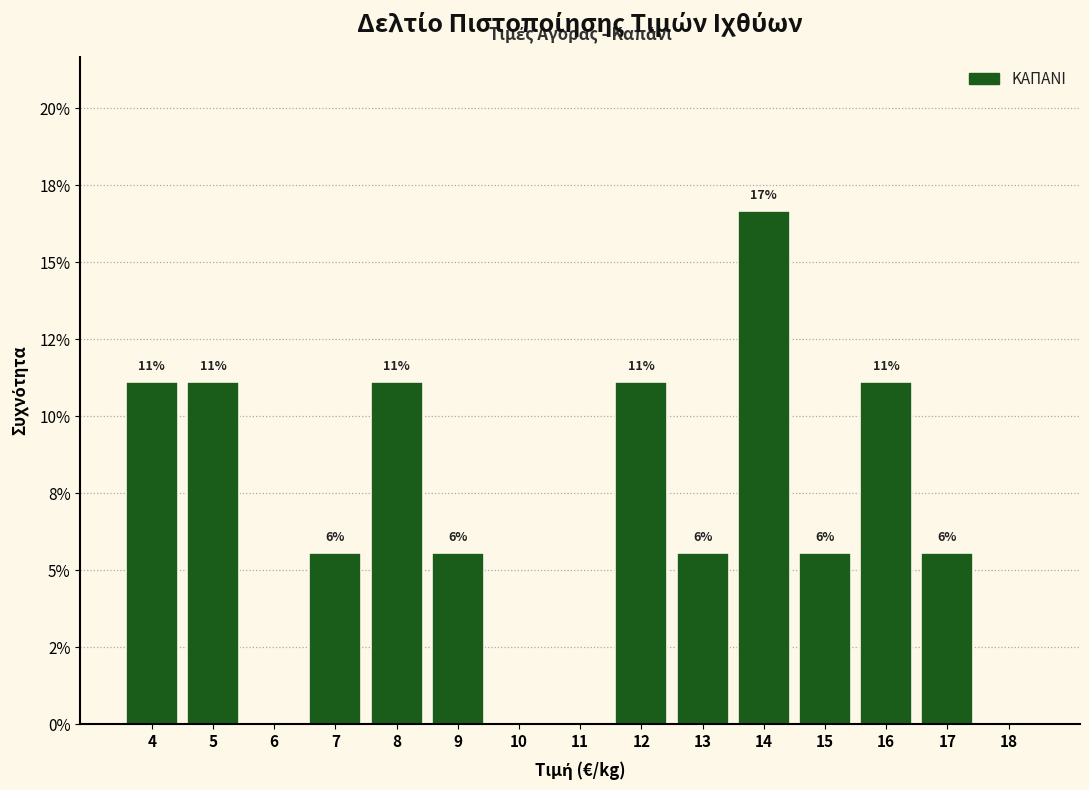

Are the bars horizontal?

No